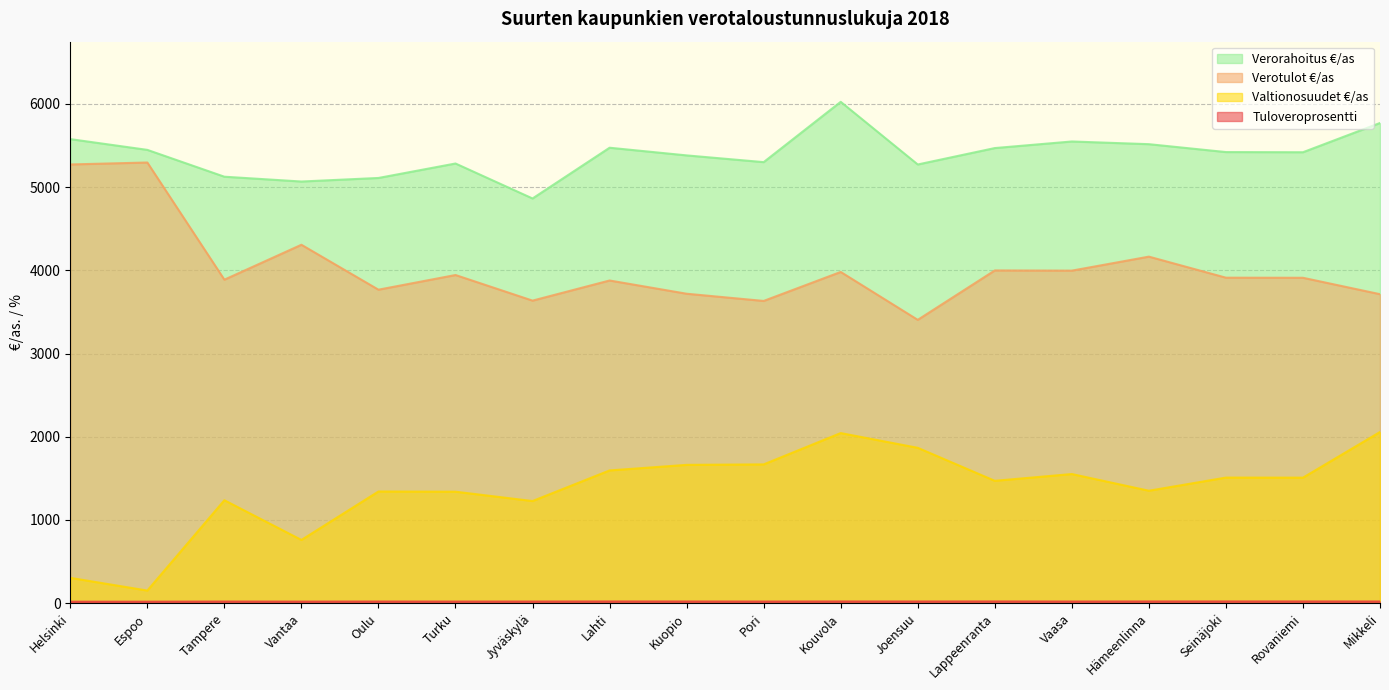

What is the label of the 10th point from the right?

Kuopio